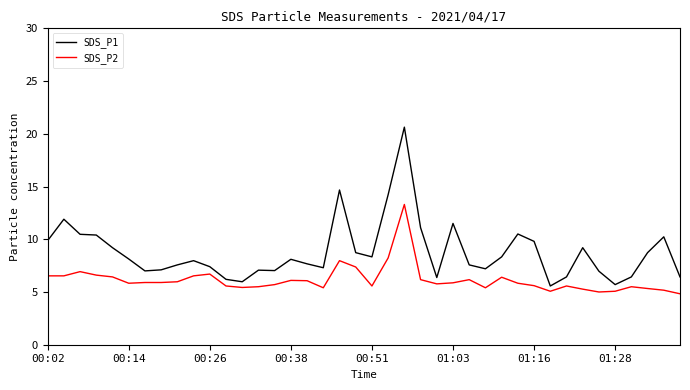

What is the maximum value for SDS_P2?

13.3